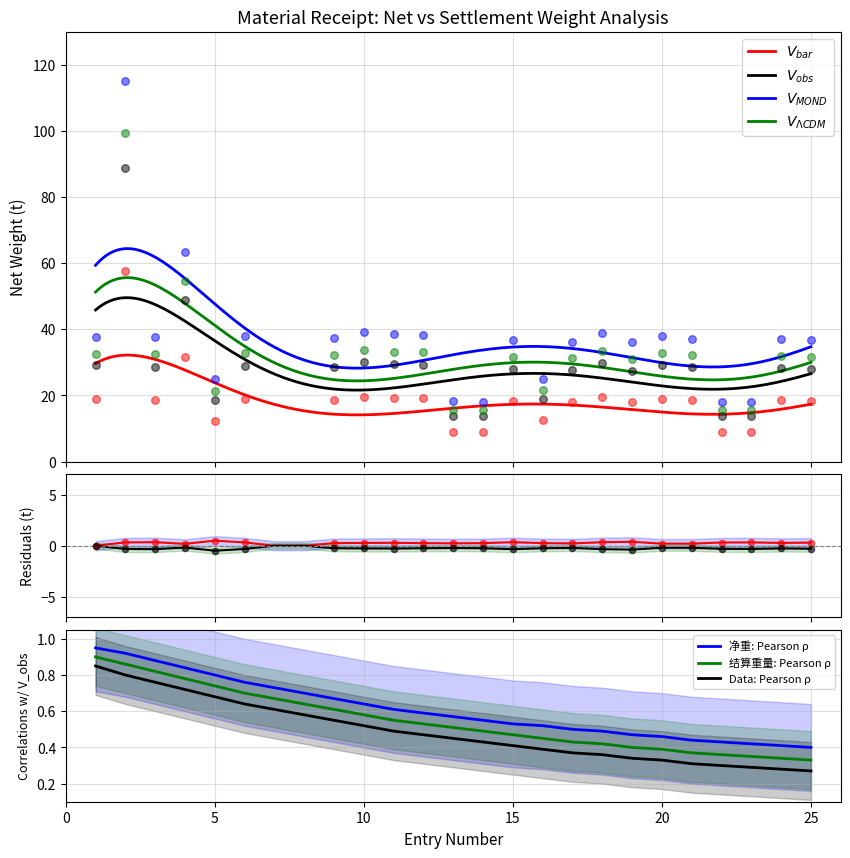

Is the value of 净重 at 18 greater than the value of 结算重量 at 19?

Yes